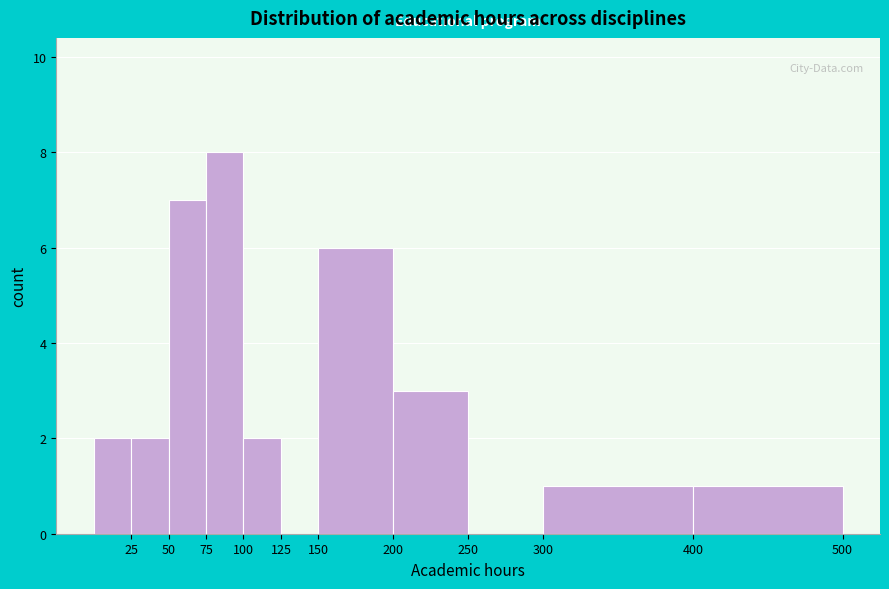

Over which range of the x-axis is the bar tallest?

75 to 100